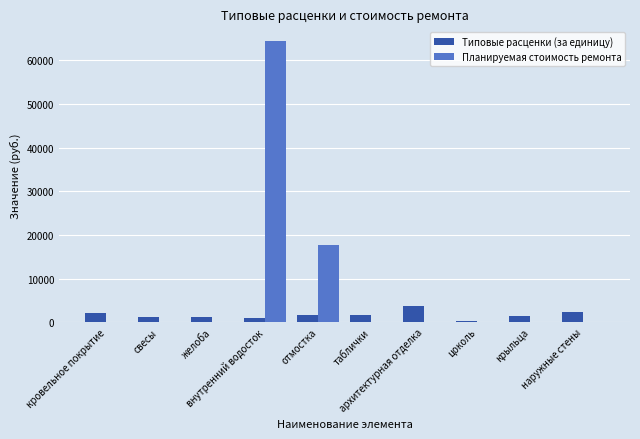

What is the maximum value for Типовые расценки (за единицу)?

3735.1